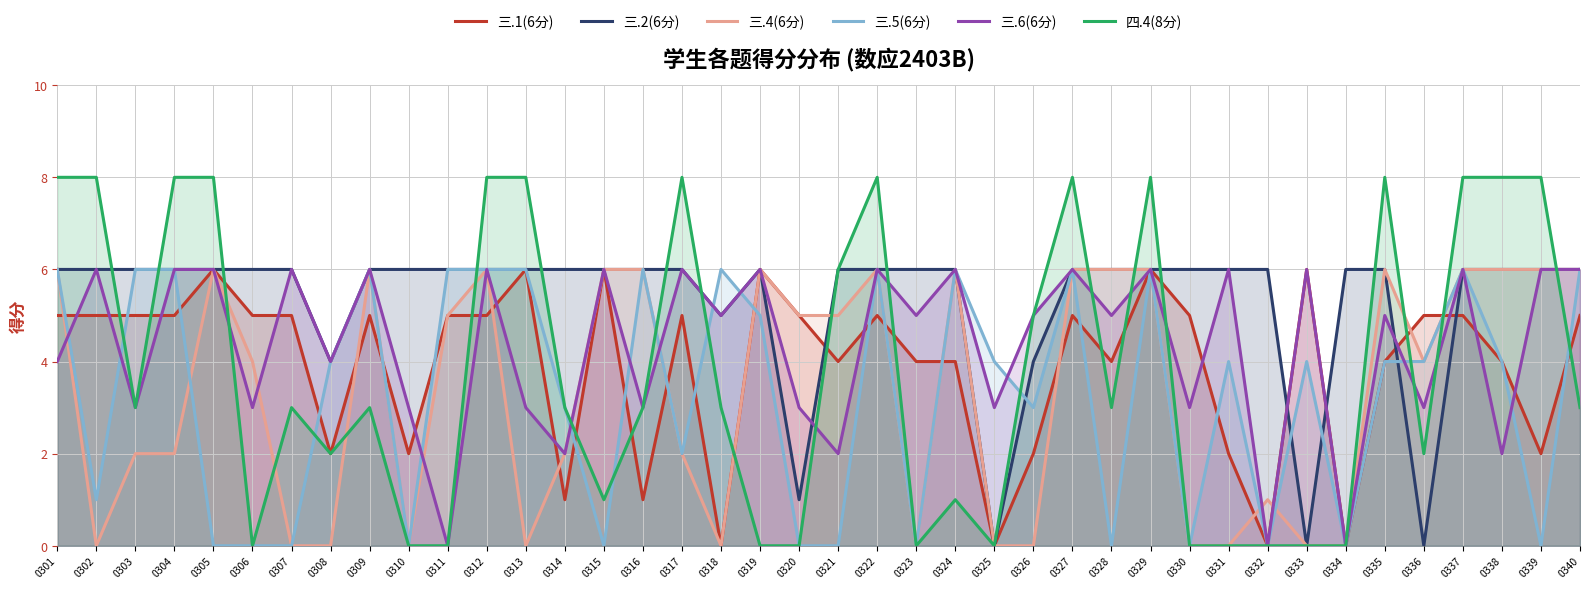

The 三.5(6分) series shows 6 at 0309. True or false?

True